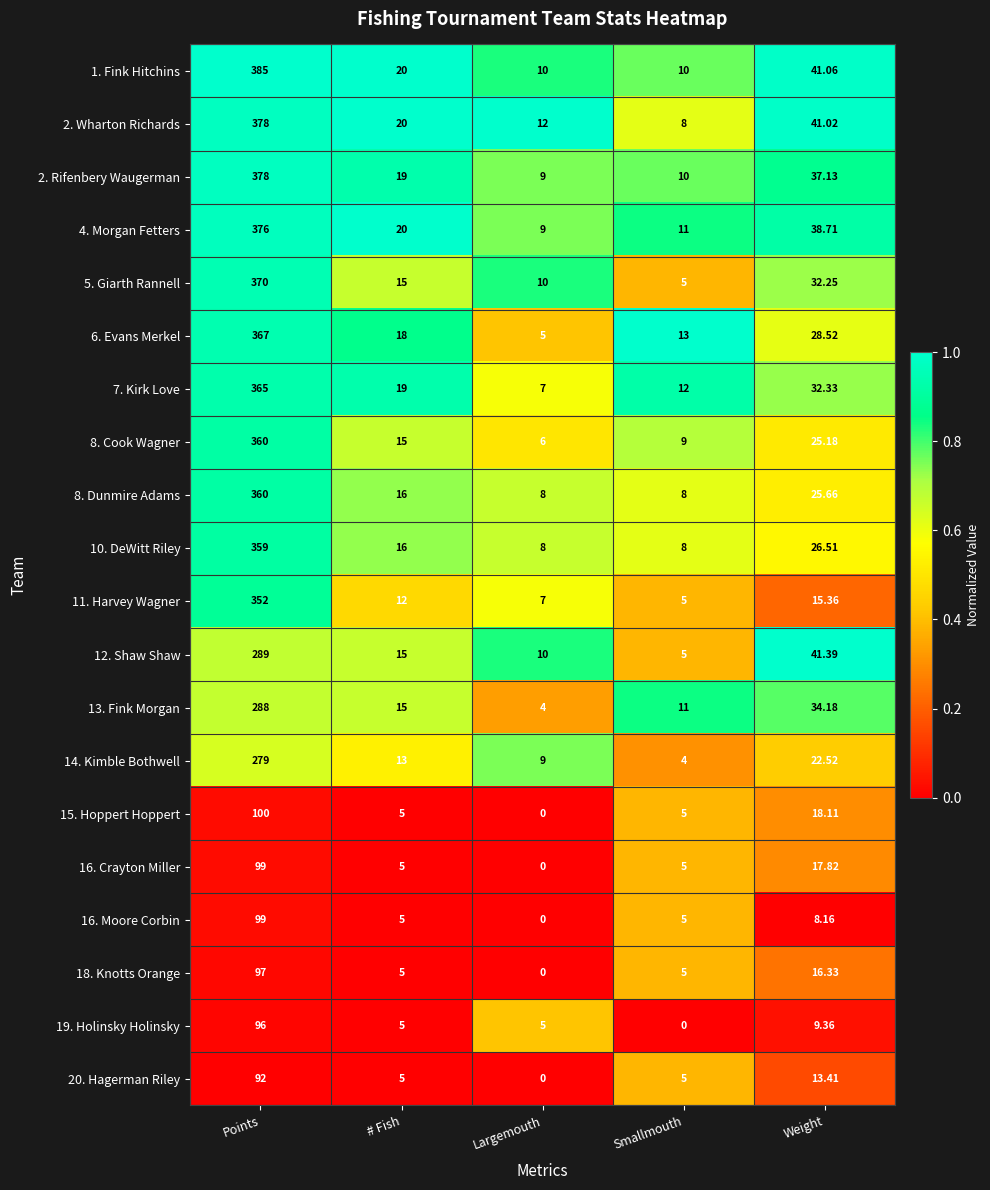

Where is 16. Crayton Miller nearest to the value 49?

Weight